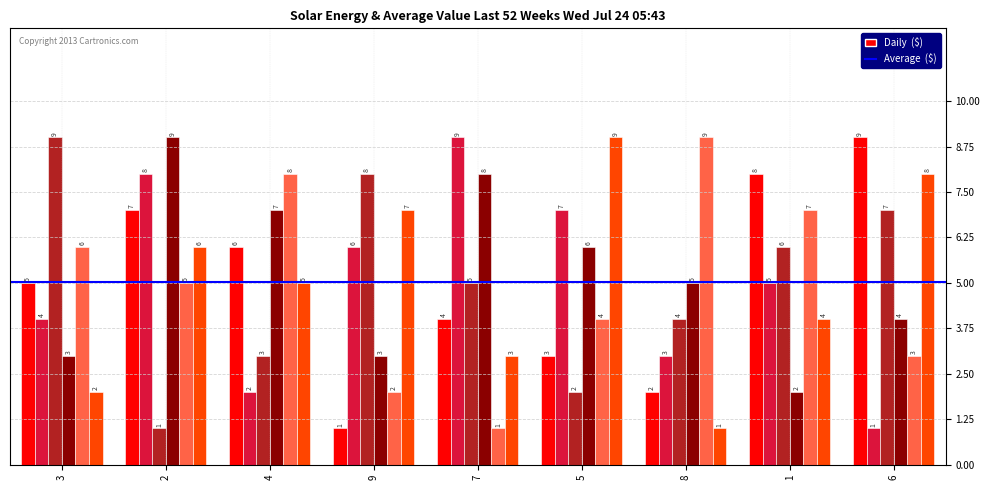

Count the number of data series in this chart.

6